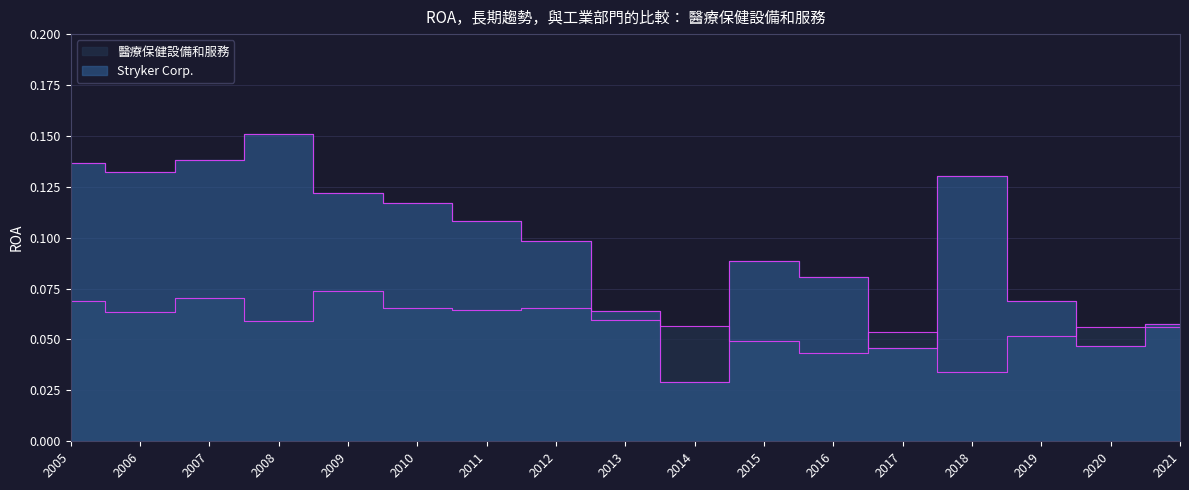

Between 2014 and 2015, which is larger?

2015